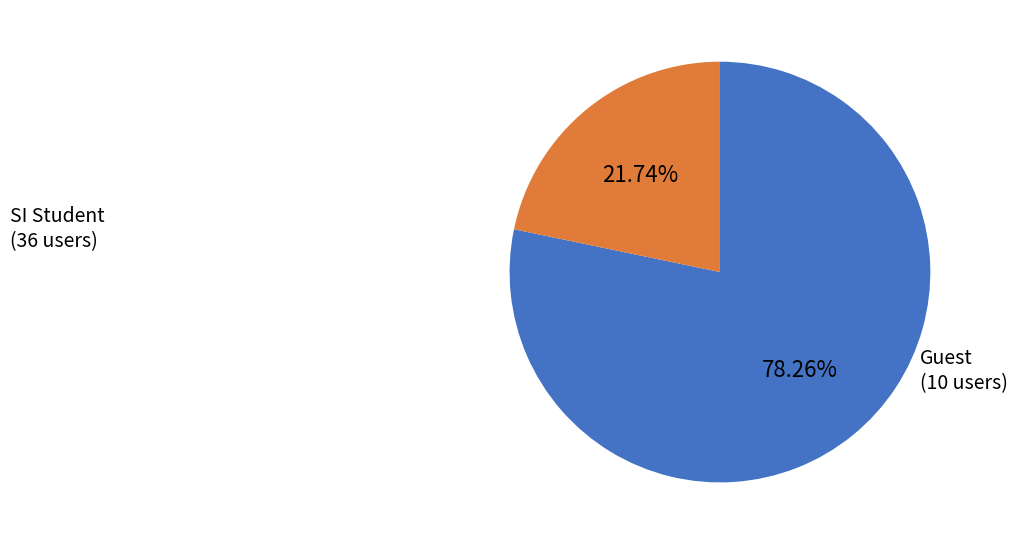

Does any single category account for the majority?

Yes